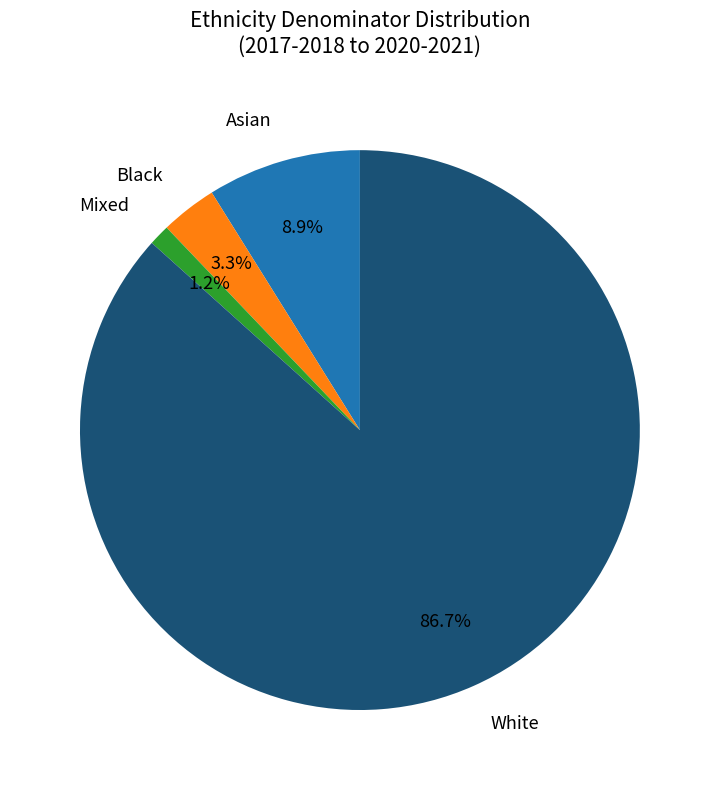

True or false: Asian accounts for 9% of the total.

True